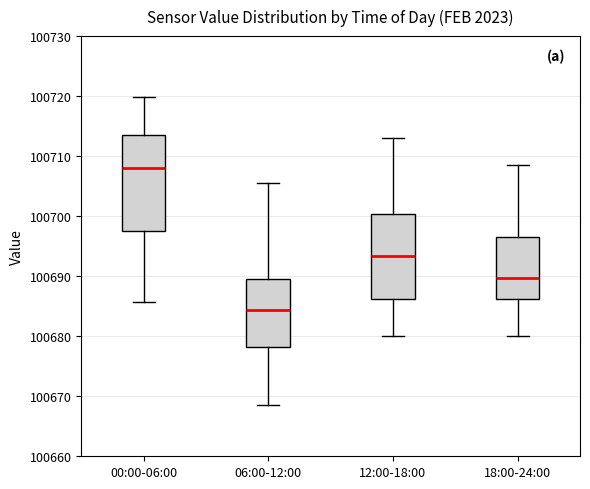

Reading left to right, transcribe this box plot: for each box, give where its median line is, the range the box spans, and where its two whiskers end, as read against the y-axis. The values are not printed on the chart, so give them approximately, as read against the axis.

00:00-06:00: median 100708, box 100697 to 100713, whiskers 100686 to 100720
06:00-12:00: median 100684, box 100678 to 100690, whiskers 100669 to 100706
12:00-18:00: median 100693, box 100686 to 100700, whiskers 100680 to 100713
18:00-24:00: median 100690, box 100686 to 100697, whiskers 100680 to 100709